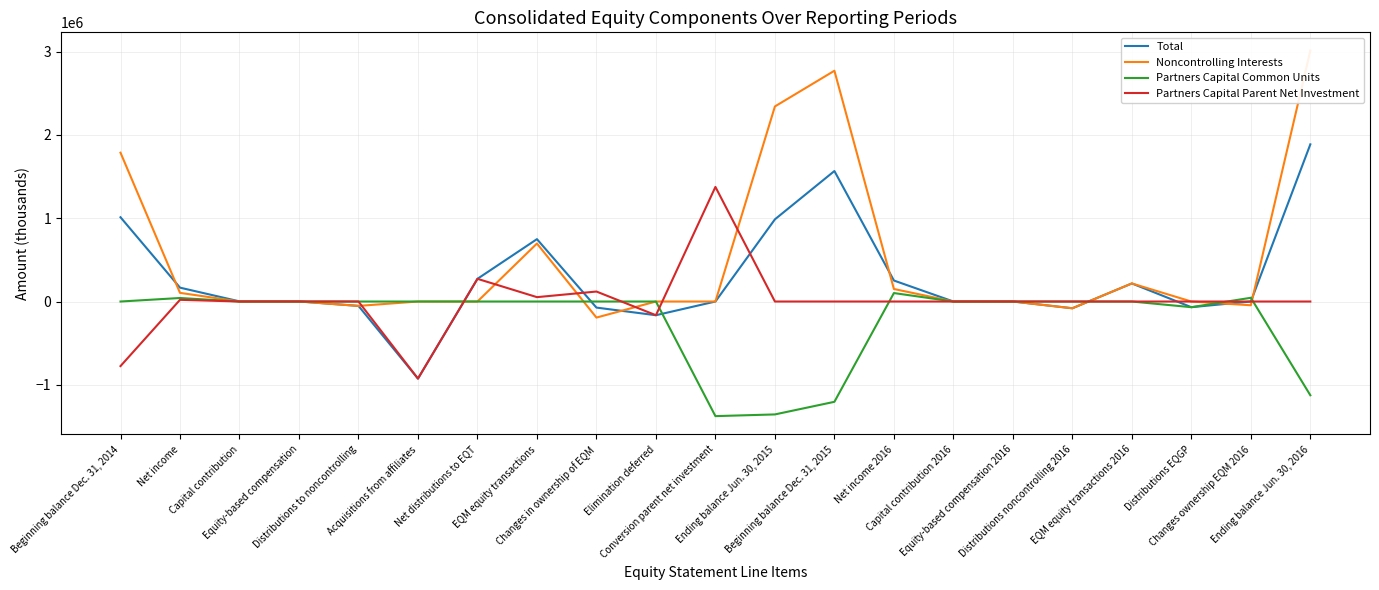

Which series changed the most between Beginning balance Dec. 31, 2014 and Changes ownership EQM 2016?

Noncontrolling Interests